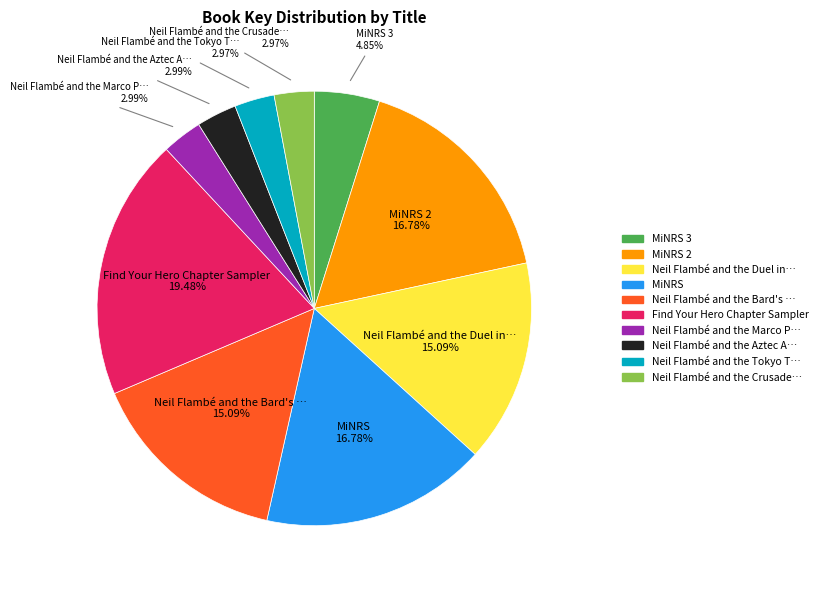

To the nearest percent, what is the average slice percentage?

10%